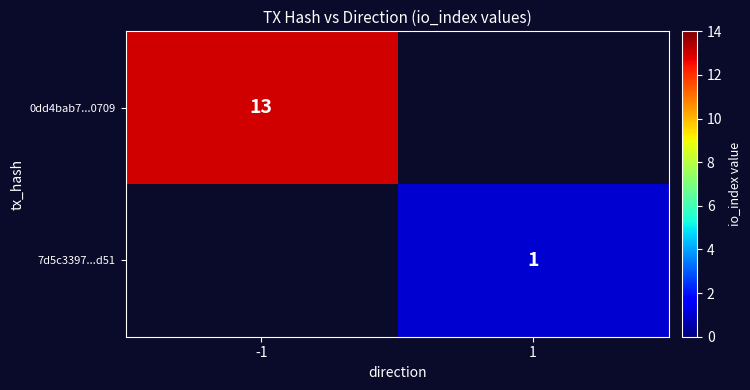

Which category has the lowest value across all series?

1